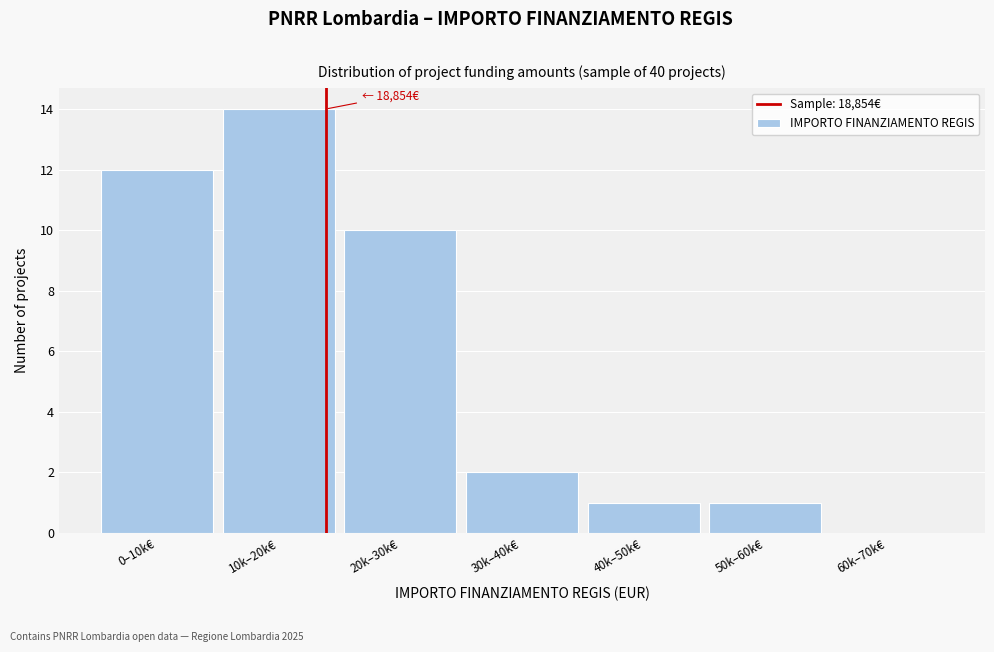

Reading left to right, what are all the values shown in this chart?

0–10k€=12	10k–20k€=14	20k–30k€=10	30k–40k€=2	40k–50k€=1	50k–60k€=1	60k–70k€=0